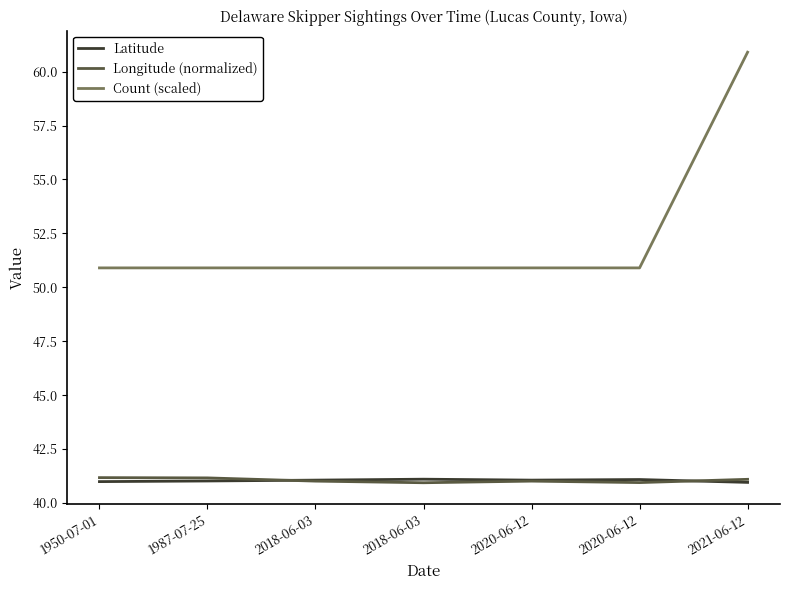

True or false: Latitude has a value of 41.0 at 1950-07-01.

True